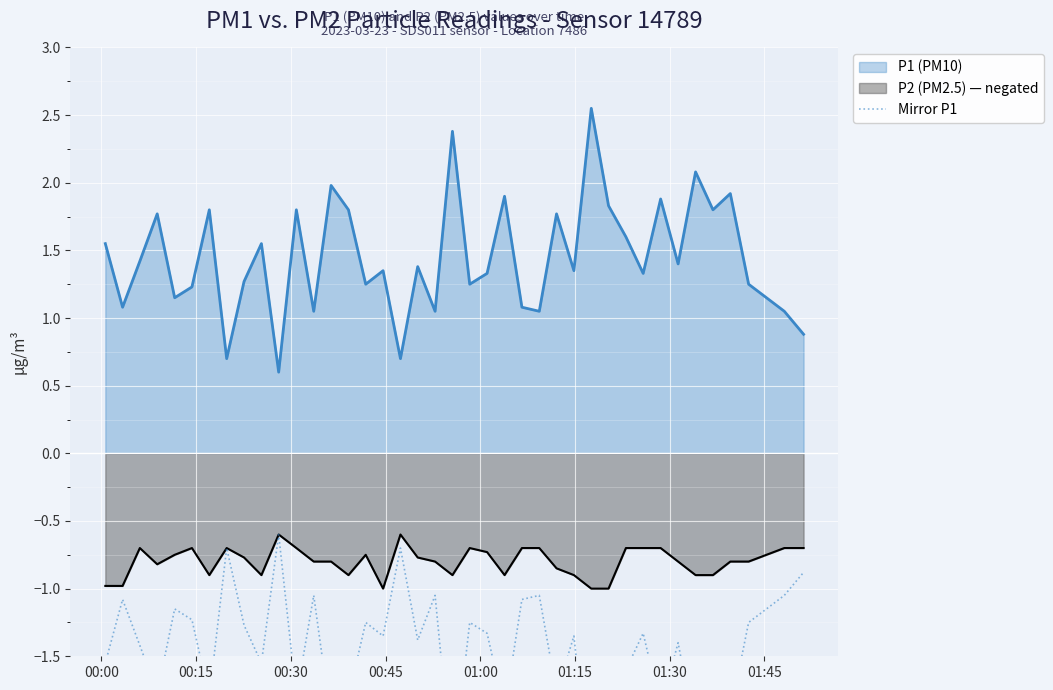

What is the minimum value for P1 (PM10)?

0.6